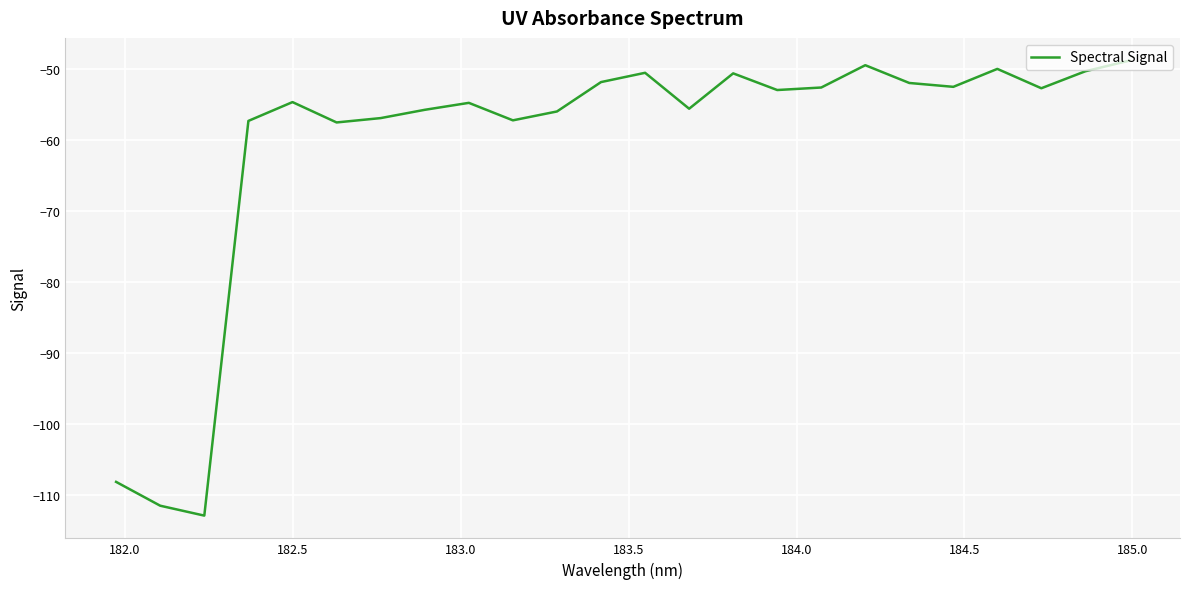

What is the greatest value displayed?

-48.8